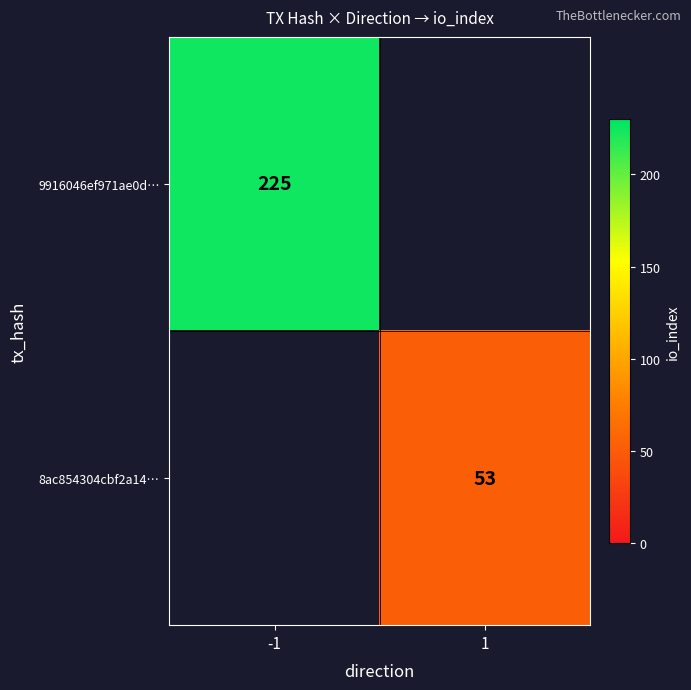

True or false: 9916046ef971ae0d… has a value of 72 at -1.

False